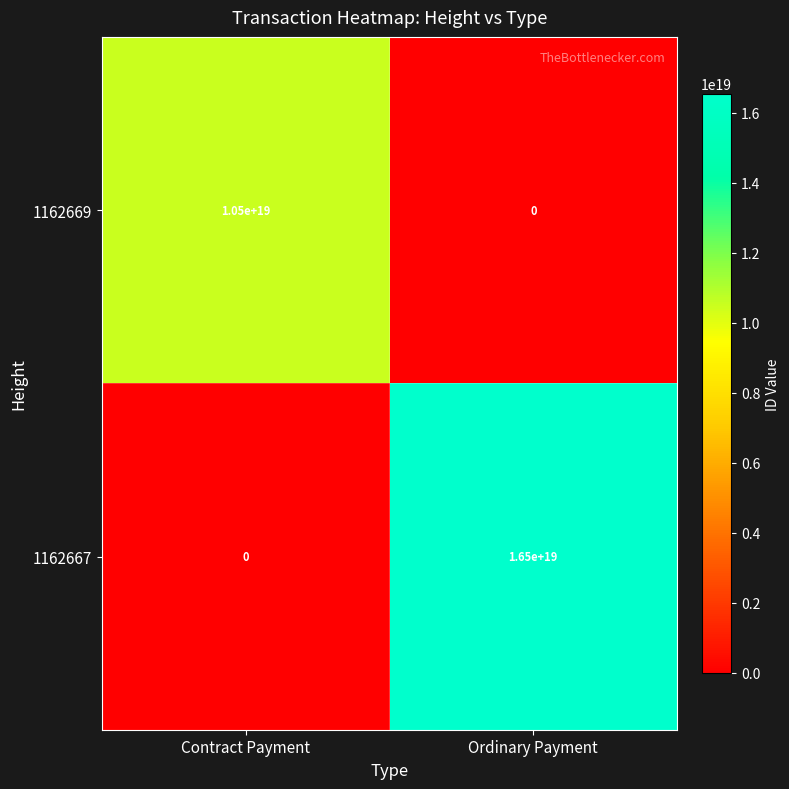

Count the number of data series in this chart.

2